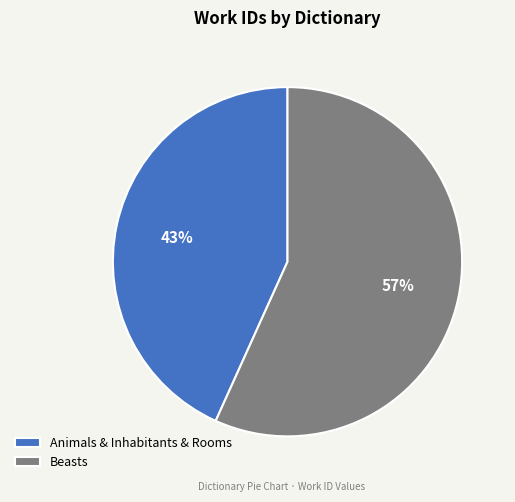

Approximately how many times larger is the value at Animals & Inhabitants & Rooms compared to Beasts?

0.8